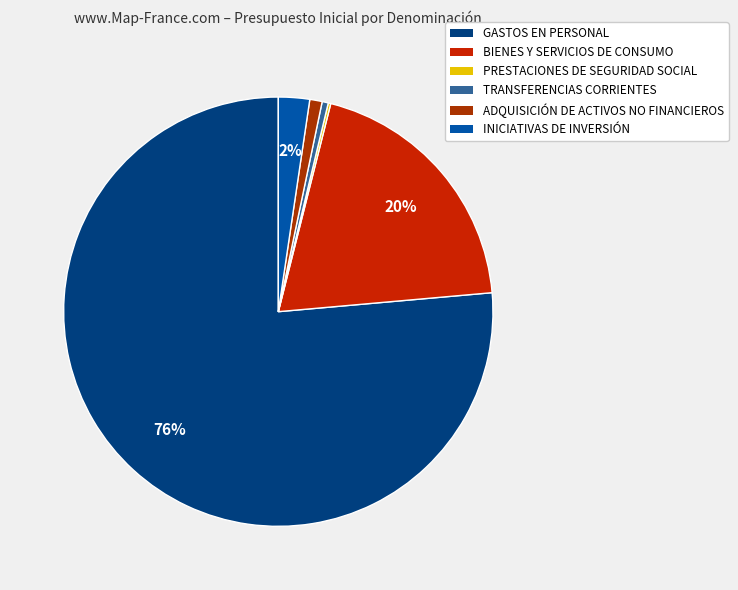

What is the change in value from PRESTACIONES DE SEGURIDAD SOCIAL to TRANSFERENCIAS CORRIENTES?

+625962